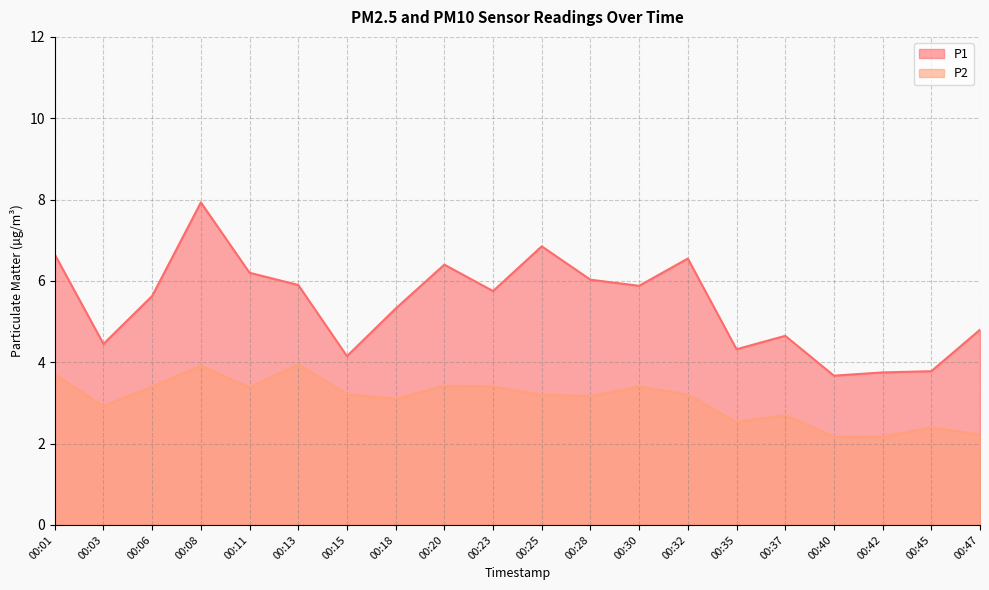

Which series has the largest total across all categories?

P1